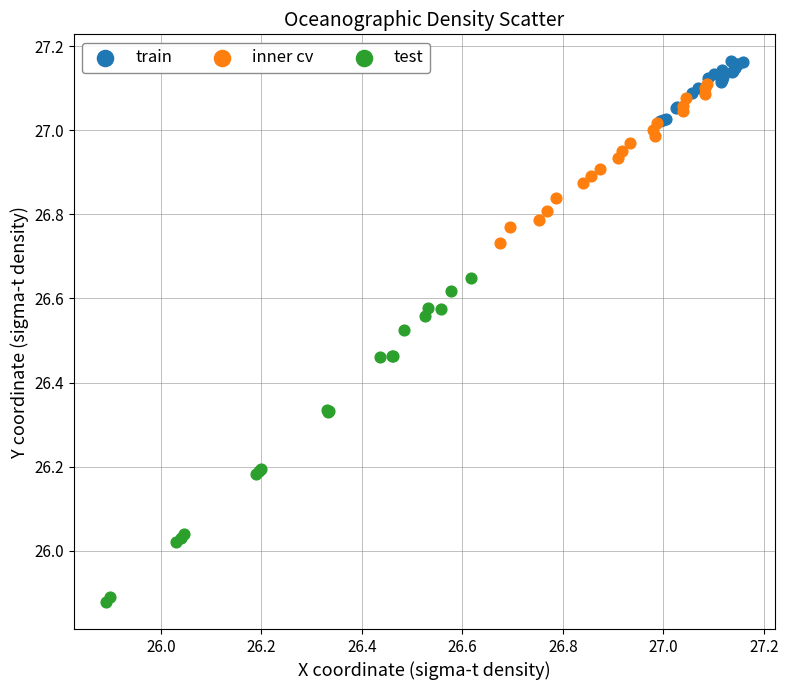

Which series reaches the minimum Y coordinate?

test